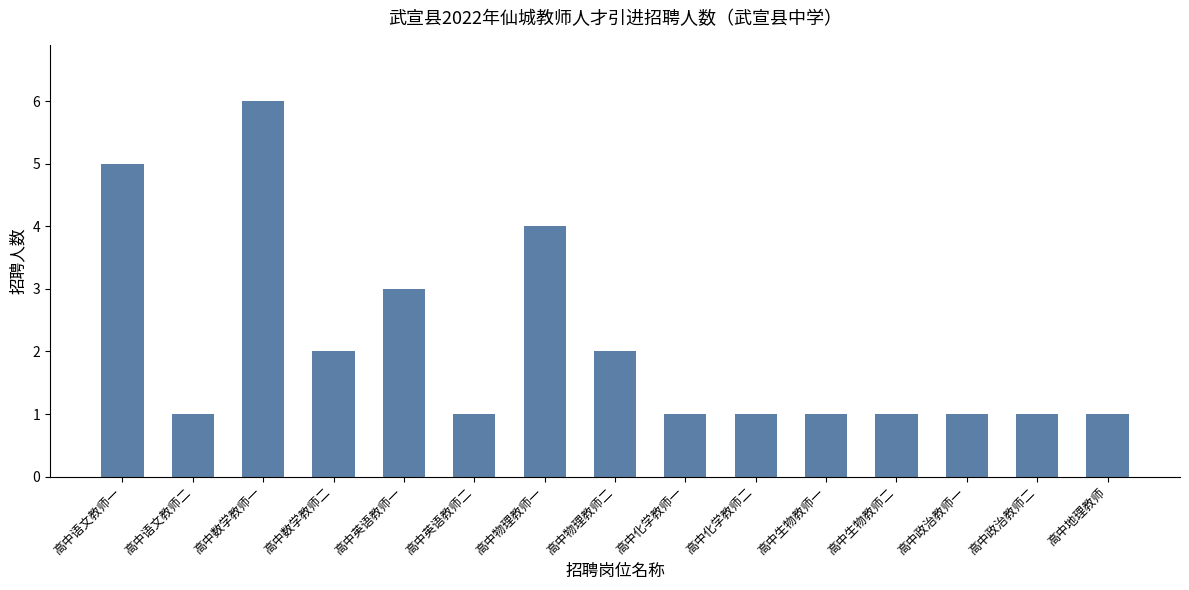

What is the ratio of the value at 高中英语教师一 to the value at 高中化学教师二?

3.0